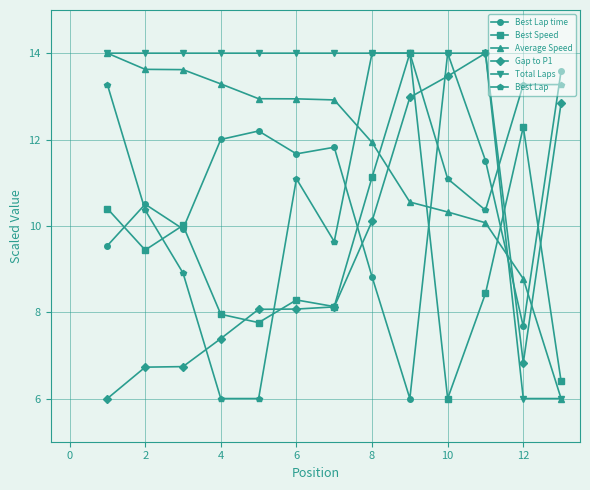

What is the smallest value displayed?

6.0